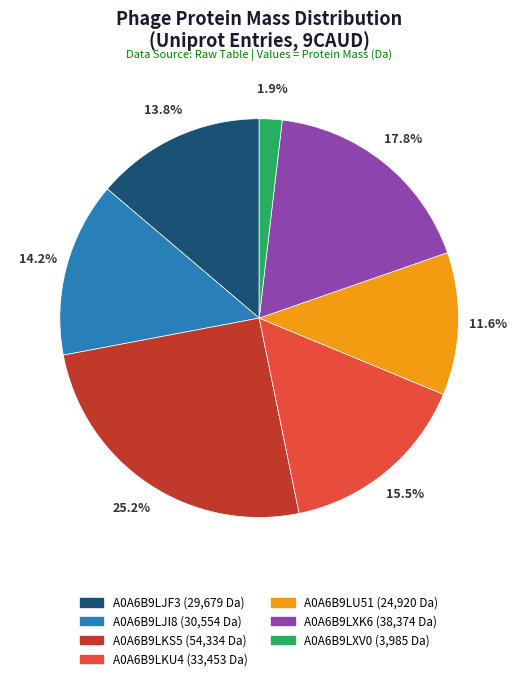

To the nearest percent, what is the difference between the largest and smallest slice percentages?

23%